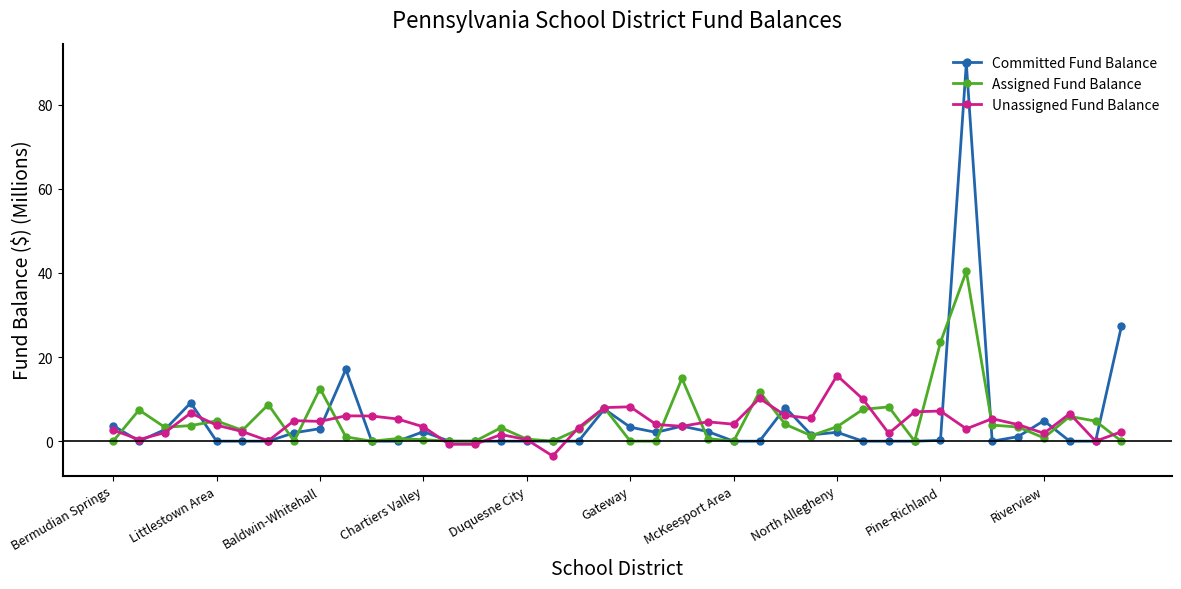

What is the value of the Unassigned Fund Balance point at the 22nd from the left?

4.0